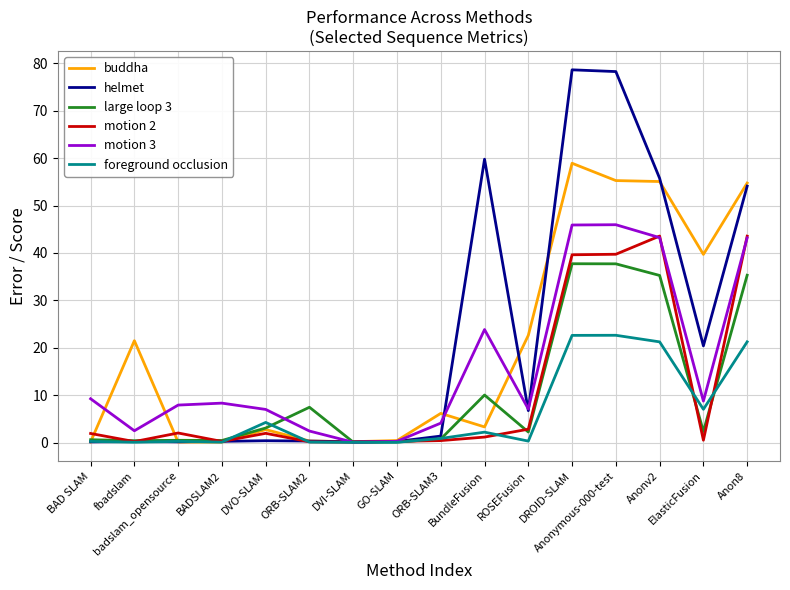

What is the maximum value for motion 2?

43.6